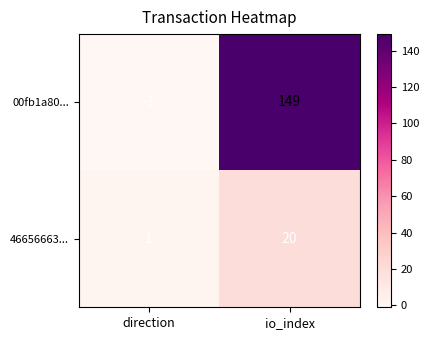

The 00fb1a80... series shows -1 at direction. True or false?

True